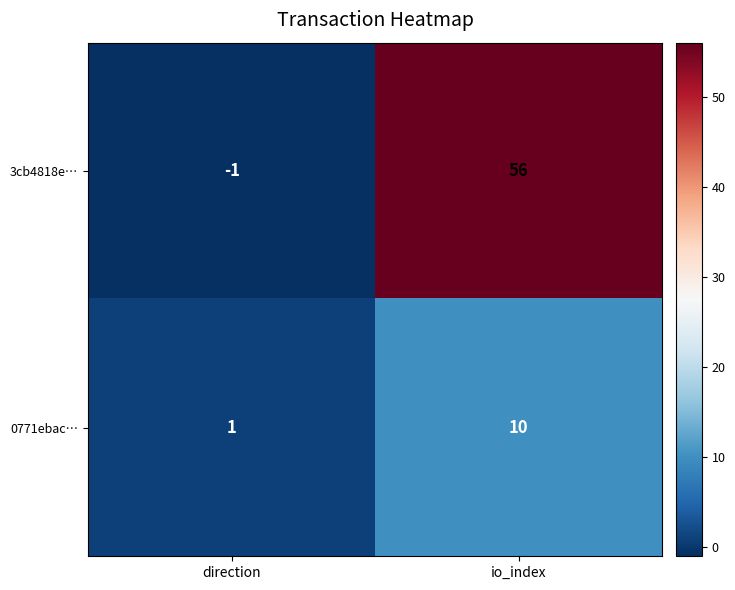

Is it true that 0771ebac… equals 1 at direction?

True